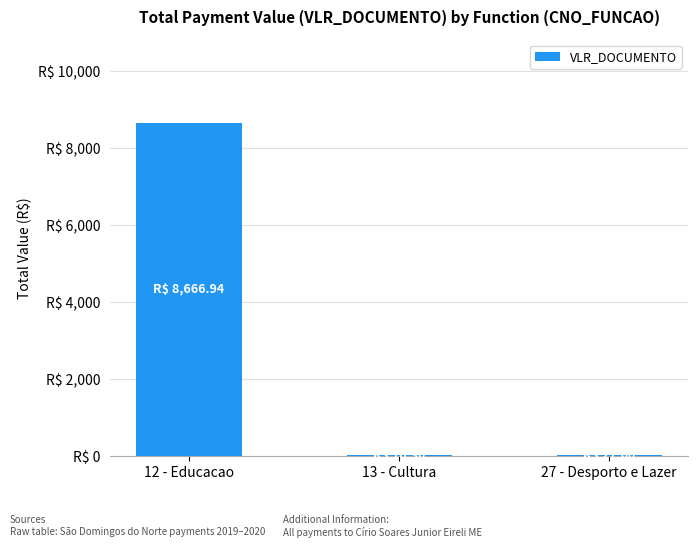

What is the difference between the values at 12 - Educacao and 27 - Desporto e Lazer?

8639.3